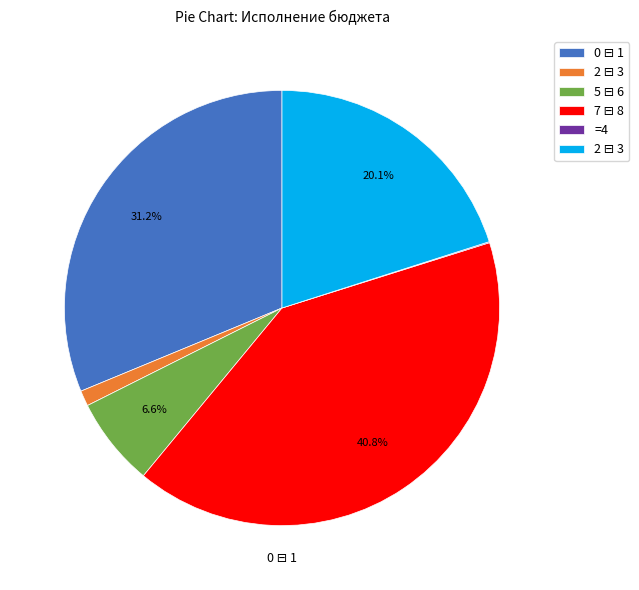

Is there a majority slice in this chart?

No